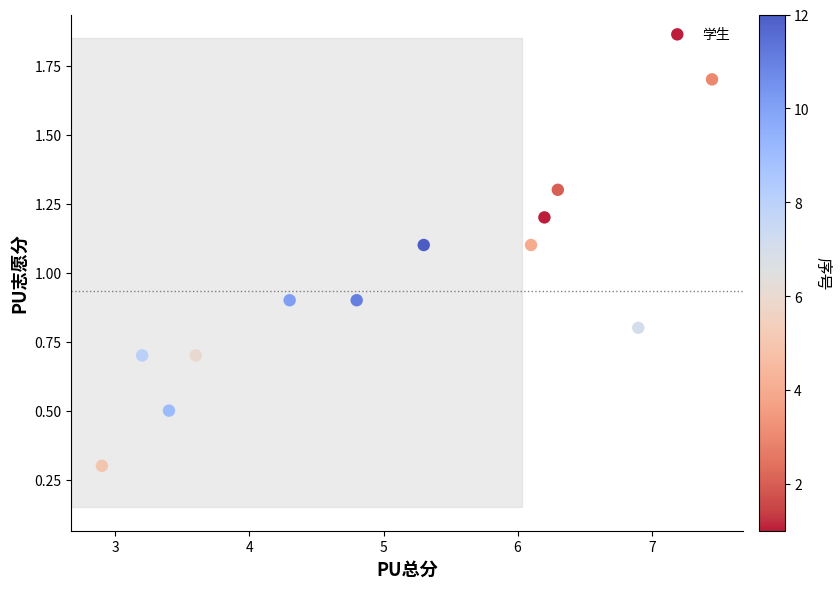

What is the average X value?

5.0